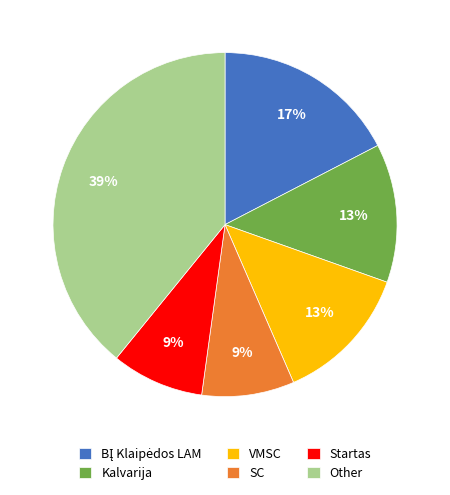

Is it true that VMSC is 25% of the pie?

False